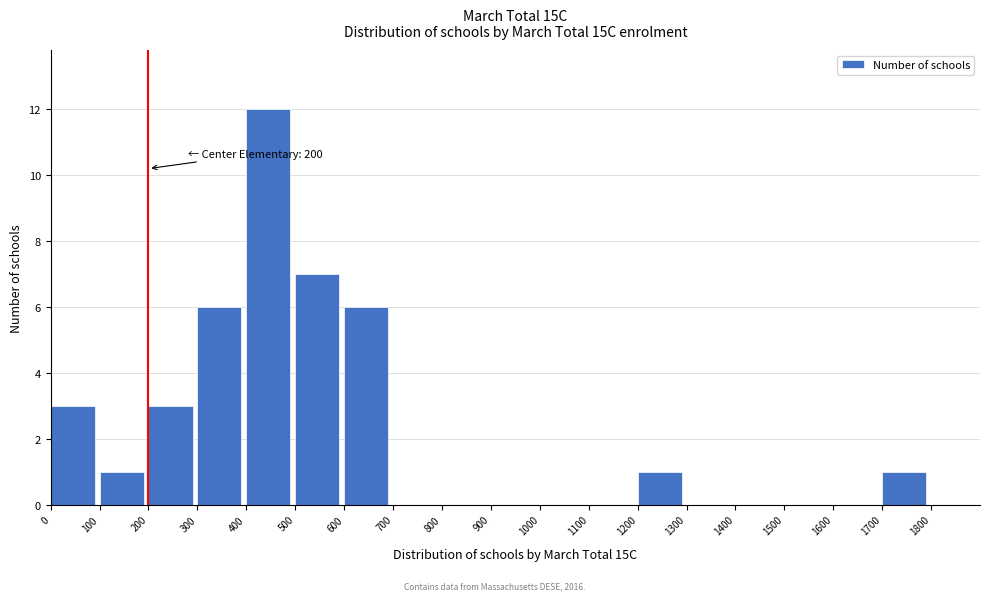

Which range on the x-axis has the tallest bar?

400 to 500